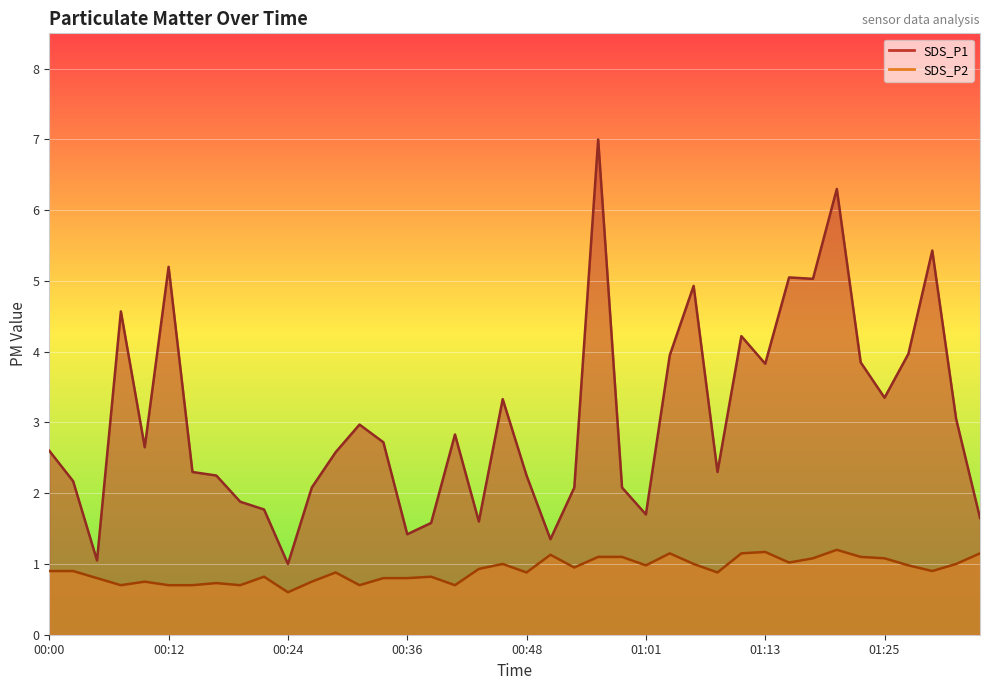

At which label is SDS_P1 closest to 4?

01:28